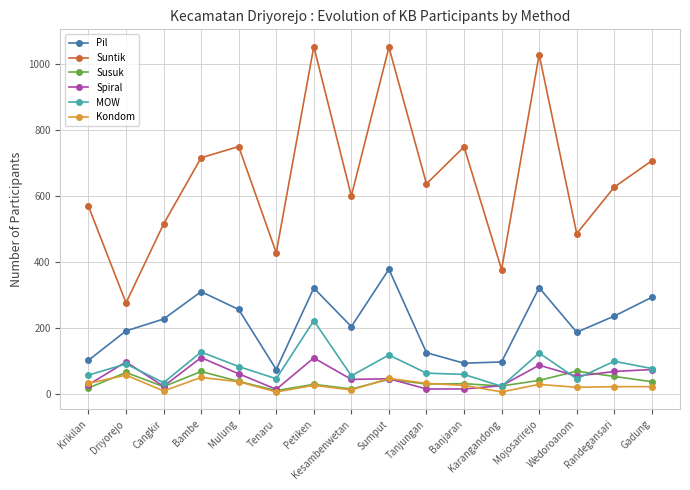

Between Mulung and Randegansari, which series saw the biggest shift?

Suntik